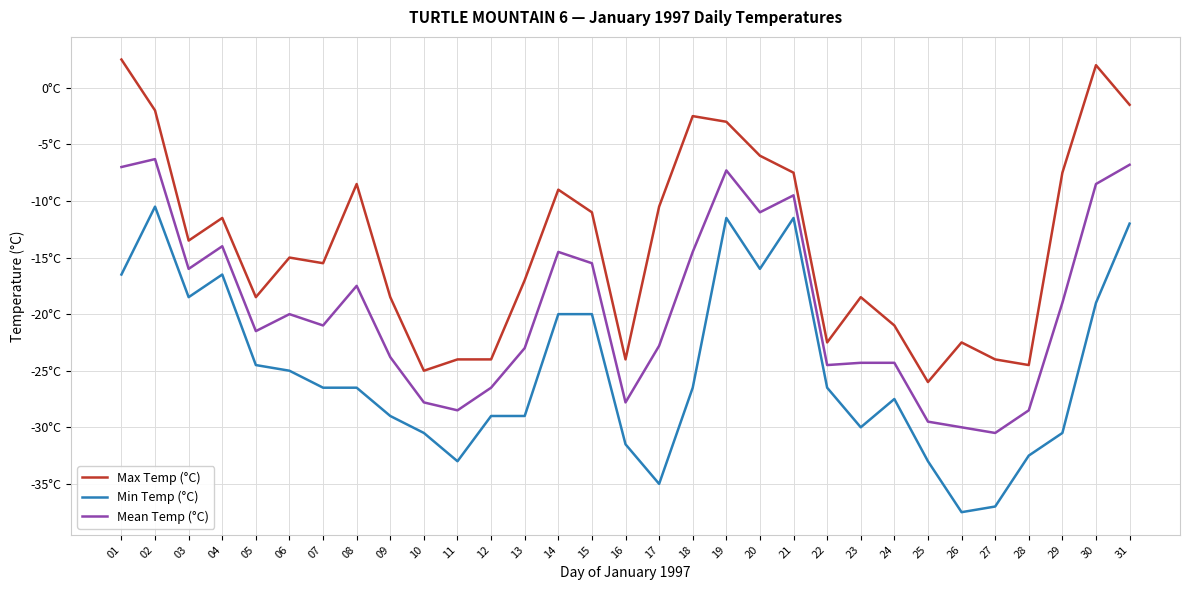

Reading right to left, list all the values displayed in this chart.

Max Temp (°C): -1.5	2.0	-7.5	-24.5	-24.0	-22.5	-26.0	-21.0	-18.5	-22.5	-7.5	-6.0	-3.0	-2.5	-10.5	-24.0	-11.0	-9.0	-17.0	-24.0	-24.0	-25.0	-18.5	-8.5	-15.5	-15.0	-18.5	-11.5	-13.5	-2.0	2.5
Min Temp (°C): -12.0	-19.0	-30.5	-32.5	-37.0	-37.5	-33.0	-27.5	-30.0	-26.5	-11.5	-16.0	-11.5	-26.5	-35.0	-31.5	-20.0	-20.0	-29.0	-29.0	-33.0	-30.5	-29.0	-26.5	-26.5	-25.0	-24.5	-16.5	-18.5	-10.5	-16.5
Mean Temp (°C): -6.8	-8.5	-19.0	-28.5	-30.5	-30.0	-29.5	-24.3	-24.3	-24.5	-9.5	-11.0	-7.3	-14.5	-22.8	-27.8	-15.5	-14.5	-23.0	-26.5	-28.5	-27.8	-23.8	-17.5	-21.0	-20.0	-21.5	-14.0	-16.0	-6.3	-7.0